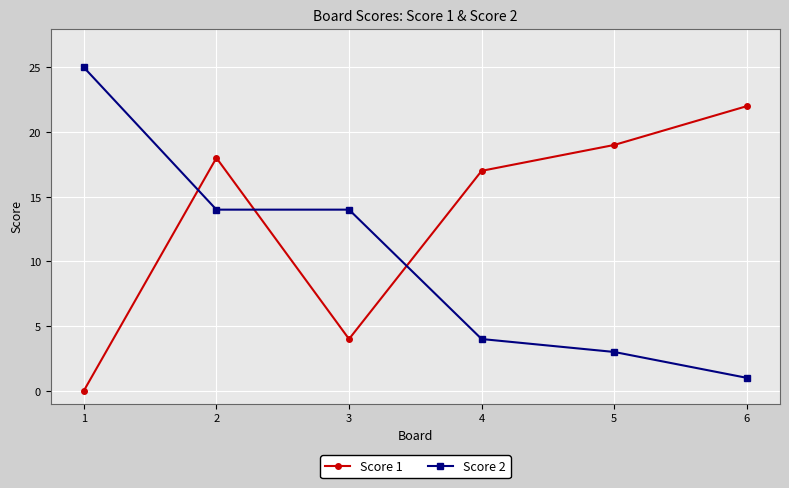

The value of Score 2 at 4 is 4. True or false?

True